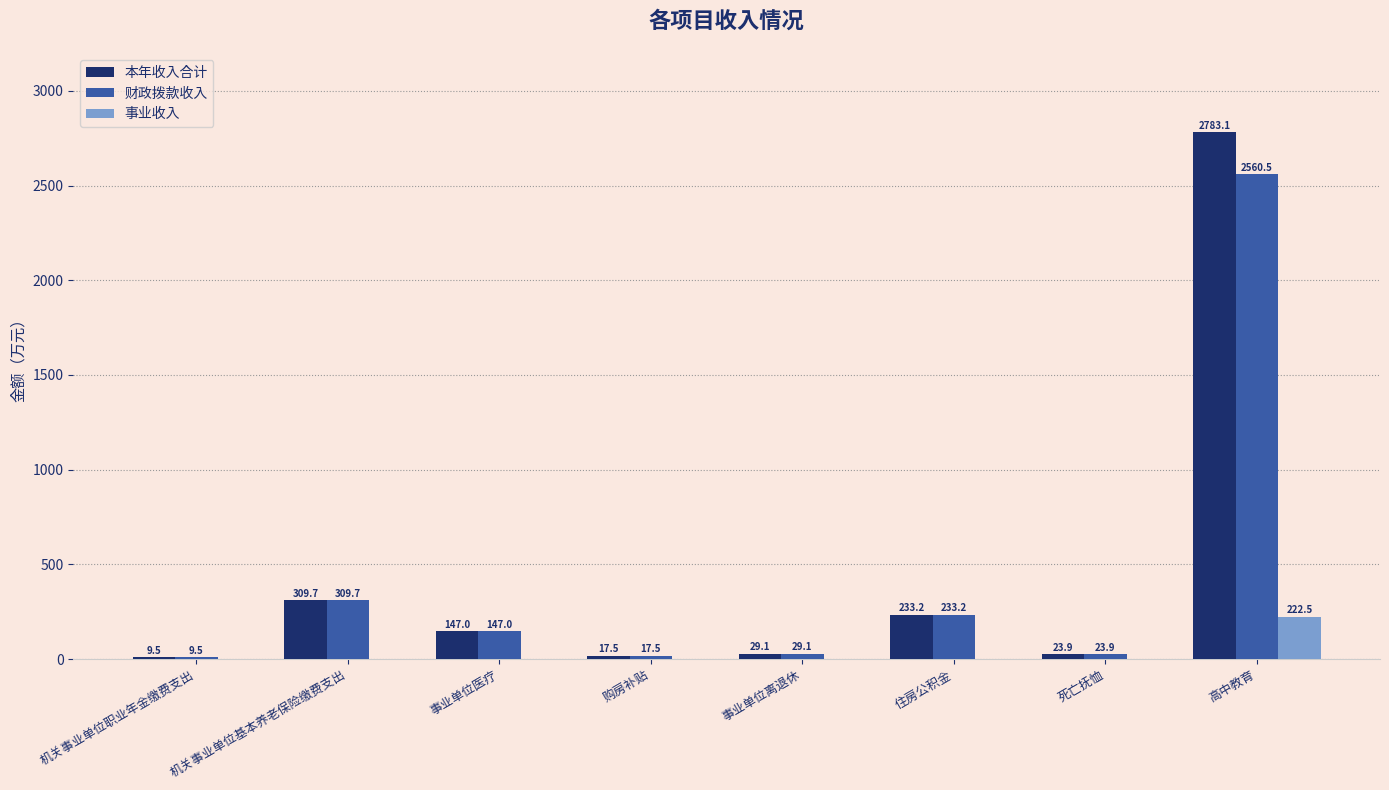

Reading left to right, list all the values displayed in this chart.

本年收入合计: 9.5	309.7	147.0	17.5	29.1	233.2	23.9	2783.1
财政拨款收入: 9.5	309.7	147.0	17.5	29.1	233.2	23.9	2560.5
事业收入: 0.0	0.0	0.0	0.0	0.0	0.0	0.0	222.5